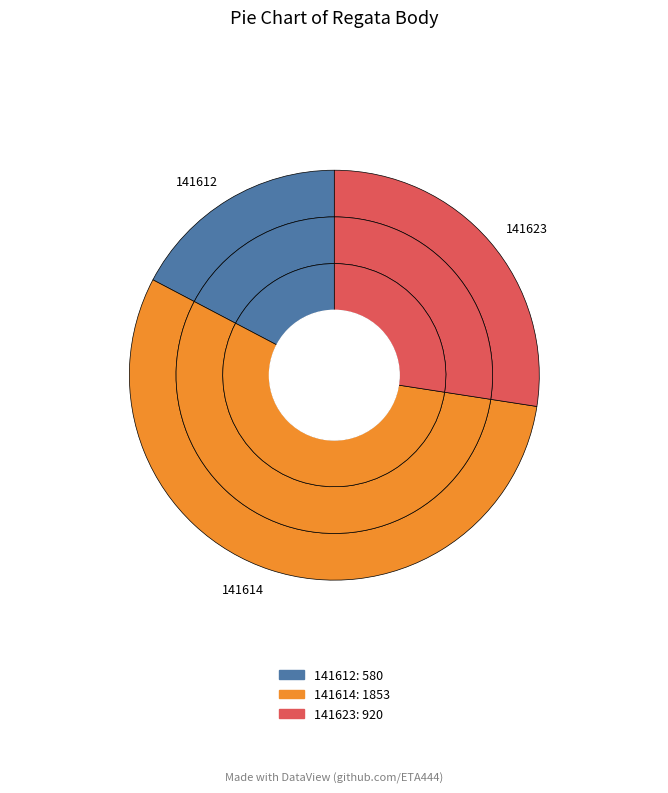

Which category has the smallest portion of the pie?

141612